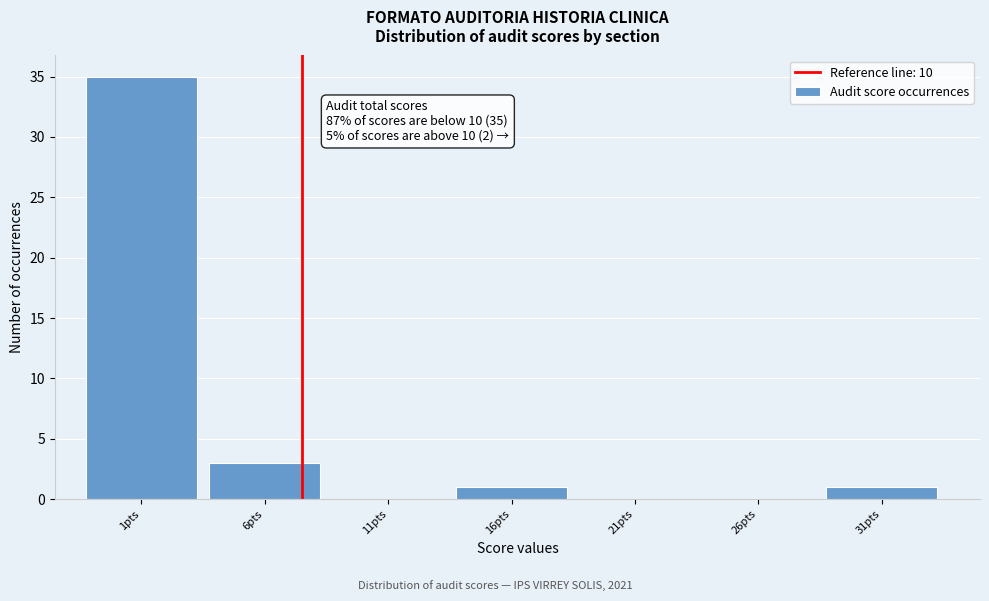

Reading right to left, what are all the values shown in this chart?

31pts=1	26pts=0	21pts=0	16pts=1	11pts=0	6pts=3	1pts=35